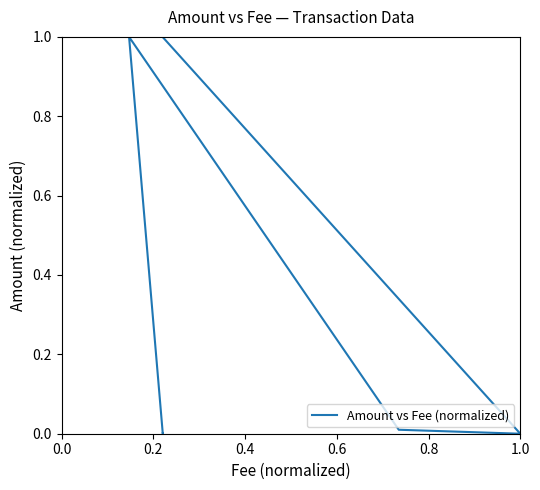

Rank the categories by value from highest to lowest.

0.6, 0.0, 0.4, 1.0, 0.2, 0.8